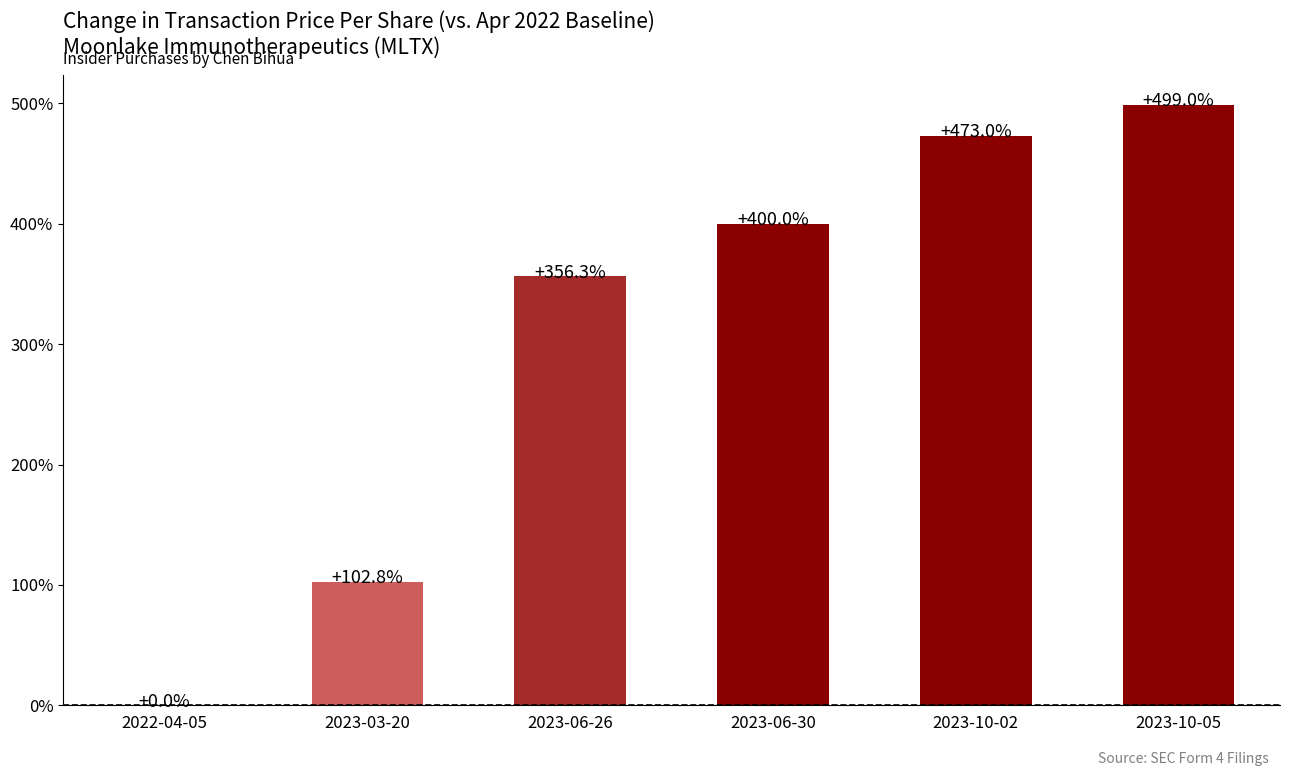

Which has a higher value, 2023-06-30 or 2023-03-20?

2023-06-30